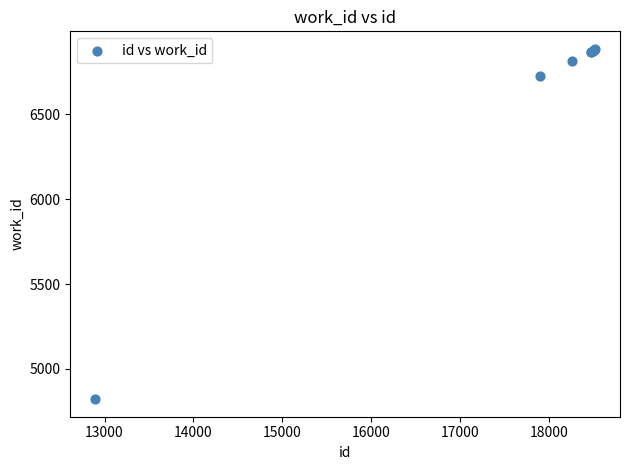

What Y value in the scatter plot is closest to 5853?

6727